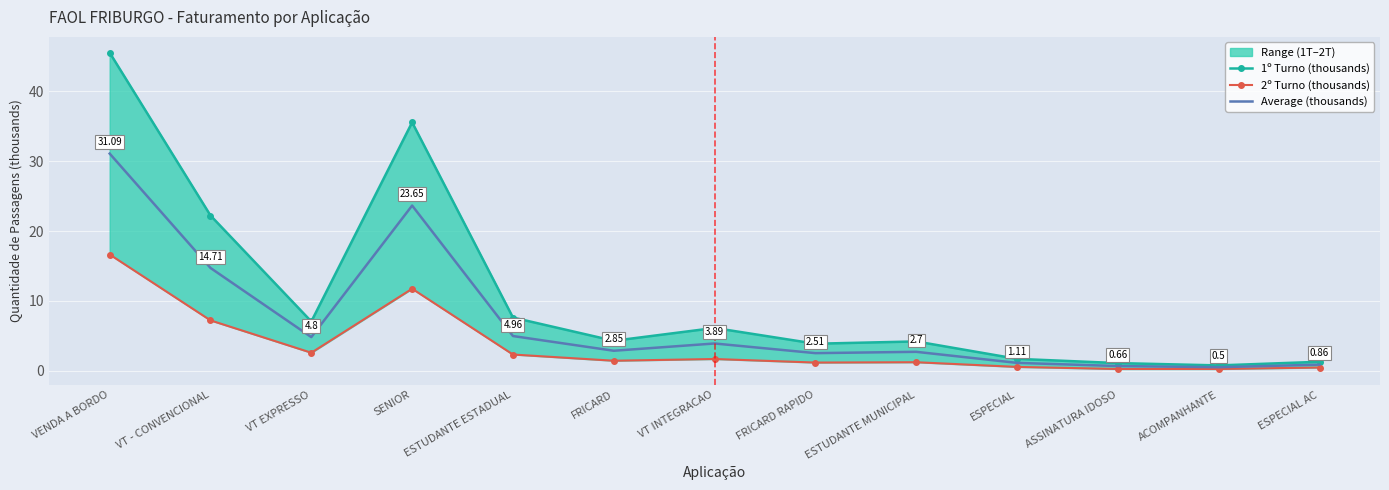

What is the maximum value shown in the chart?

45.5